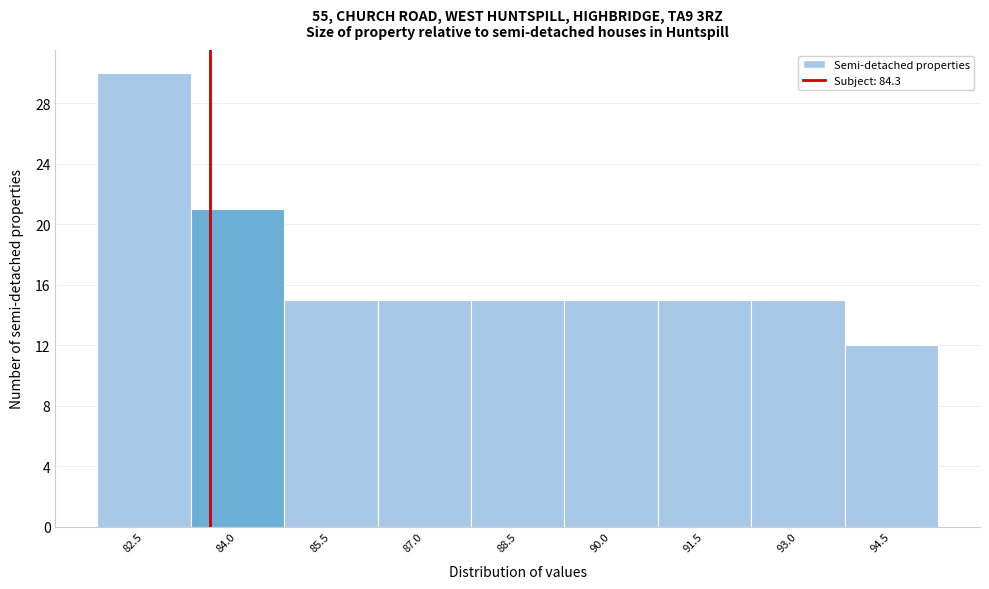

Reading left to right, extract all data points from this chart.

30	21	15	15	15	15	15	15	12